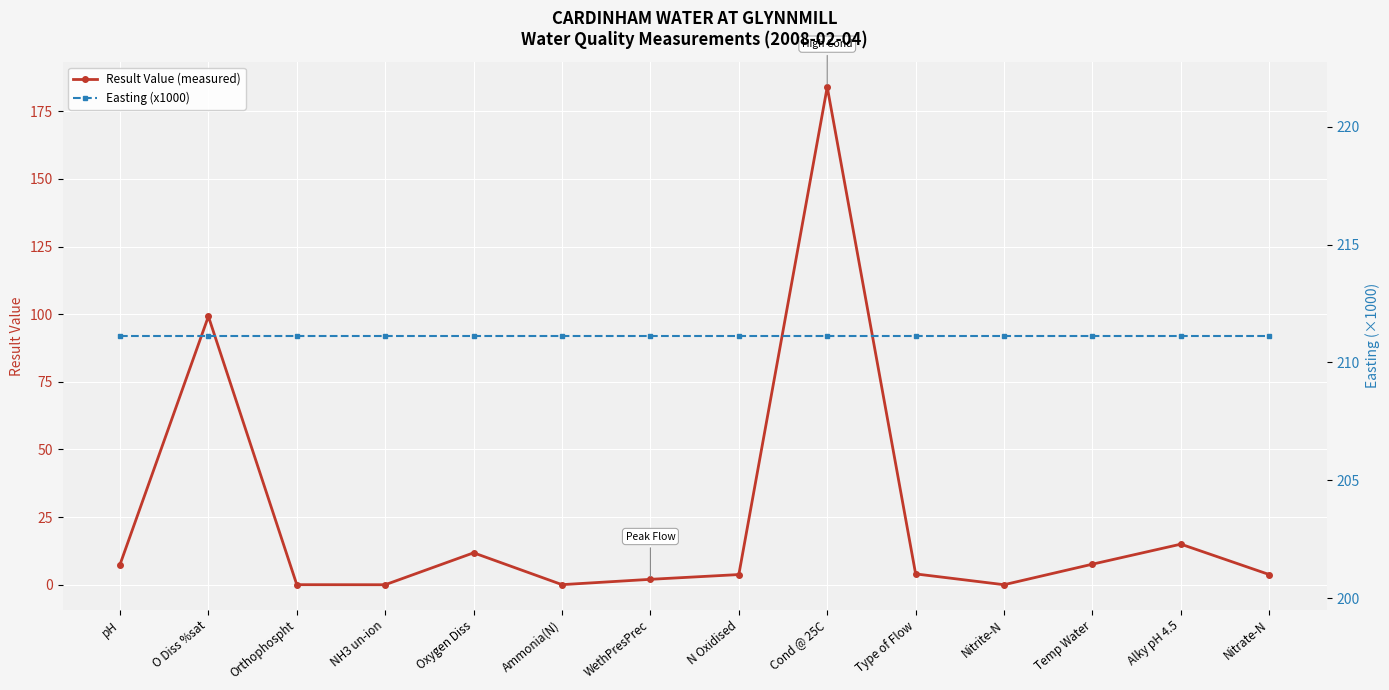

Is it true that Easting (x1000) equals 314.0 at Nitrate-N?

False